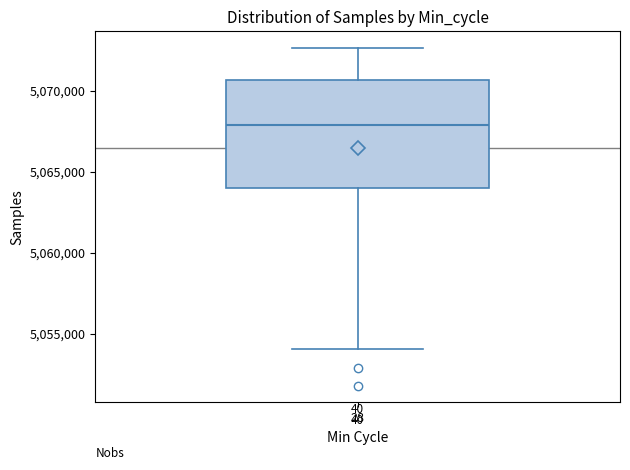

Transcribe this box plot: give where the median line is, the range the box spans, and where the two whiskers end, as read against the y-axis. The values are not printed on the chart, so give them approximately, as read against the axis.

median 5068000, box 5064000 to 5070500, whiskers 5054000 to 5072500